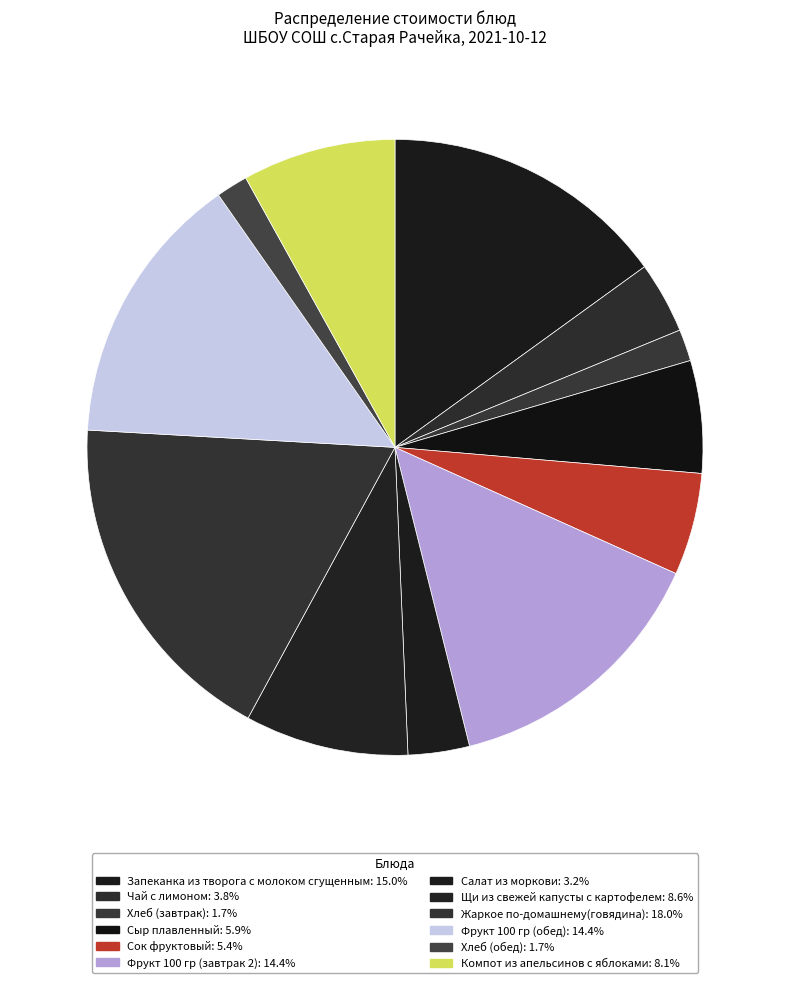

True or false: Чай с лимоном accounts for 1% of the total.

False